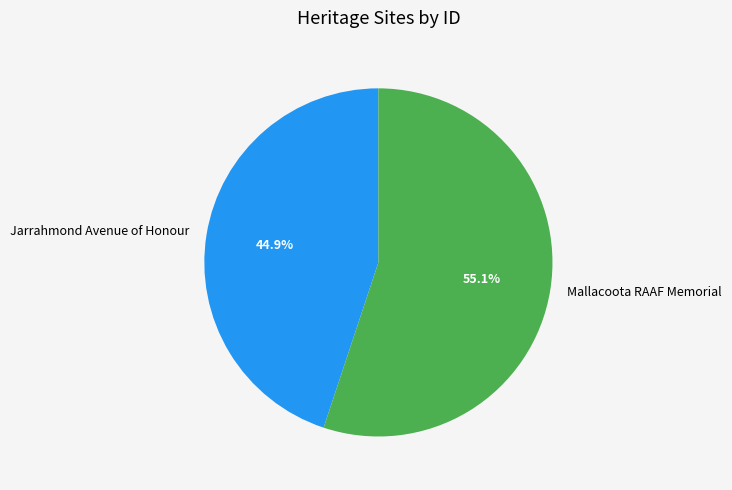

How many slices are in this pie chart?

2